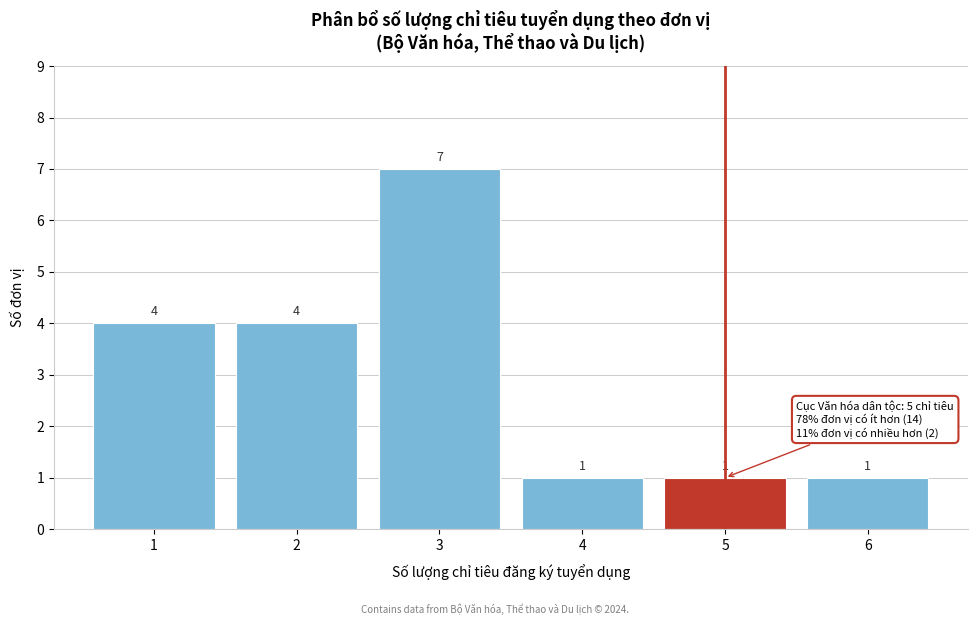

Which range on the x-axis has the tallest bar?

2.5 to 3.5